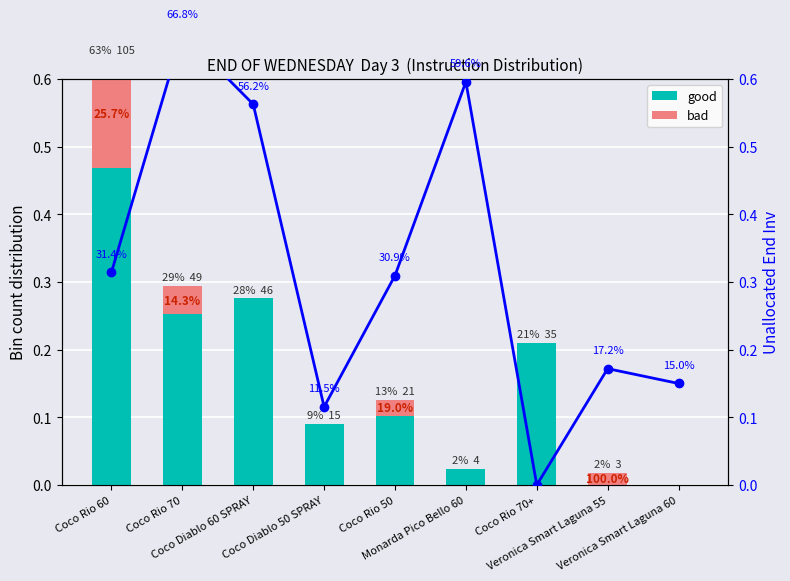

What is the difference between the maximum and minimum values in the bad series?

0.2